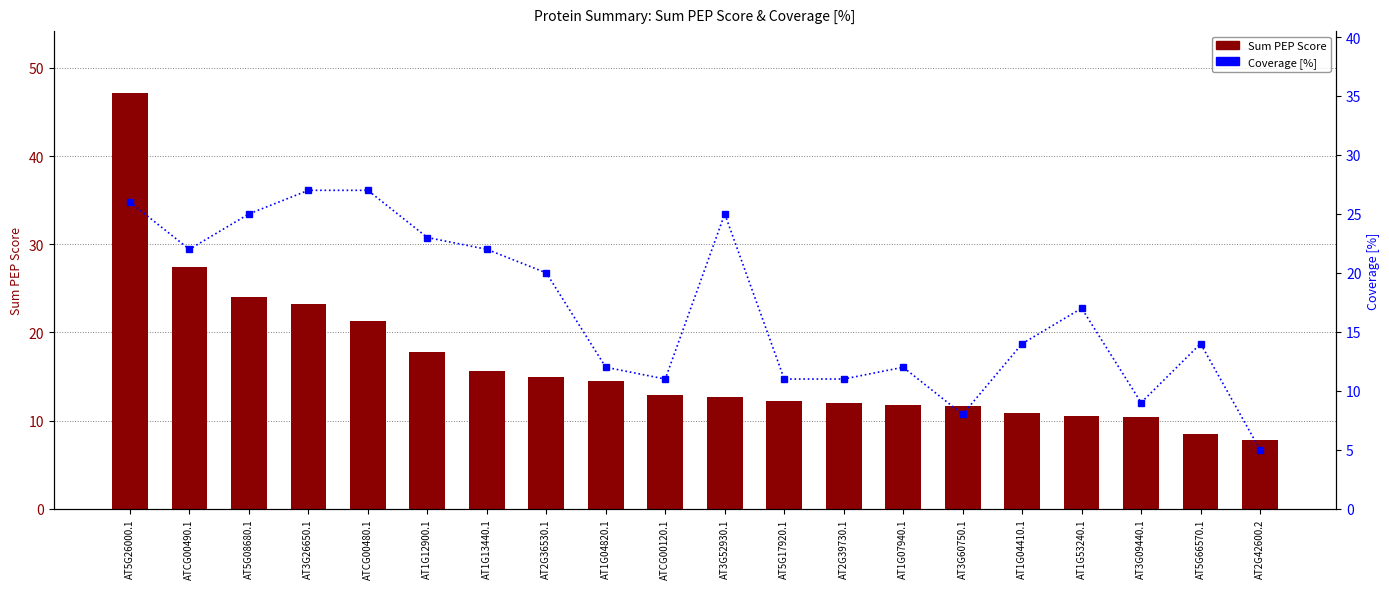

List the labels in order of Coverage [%] value, smallest first.

AT2G42600.2, AT3G60750.1, AT3G09440.1, ATCG00120.1, AT5G17920.1, AT2G39730.1, AT1G04820.1, AT1G07940.1, AT1G04410.1, AT5G66570.1, AT1G53240.1, AT2G36530.1, ATCG00490.1, AT1G13440.1, AT1G12900.1, AT5G08680.1, AT3G52930.1, AT5G26000.1, AT3G26650.1, ATCG00480.1